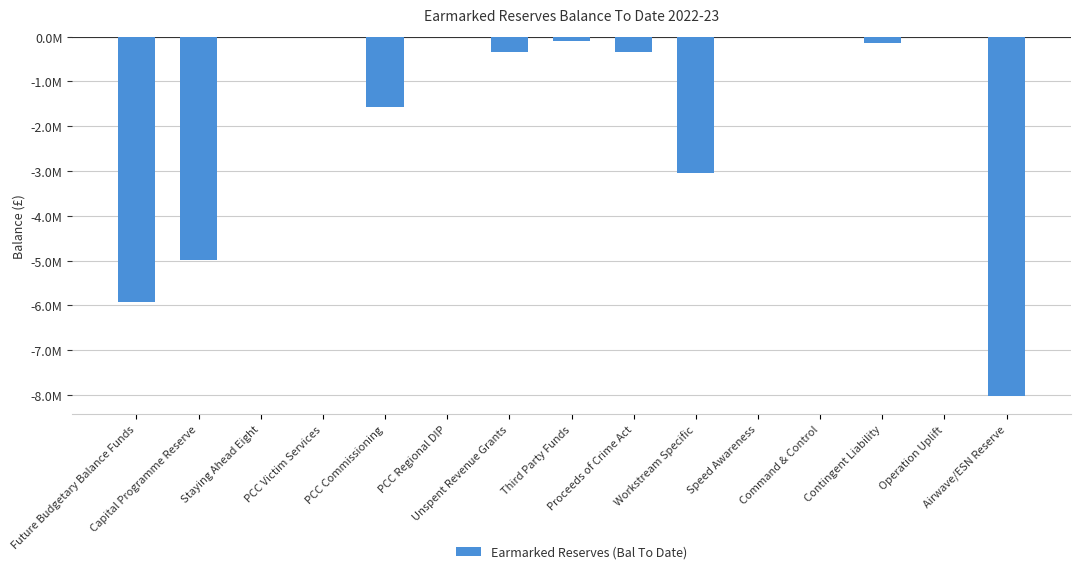

Which category has the lowest value across all series?

Airwave/ESN Reserve